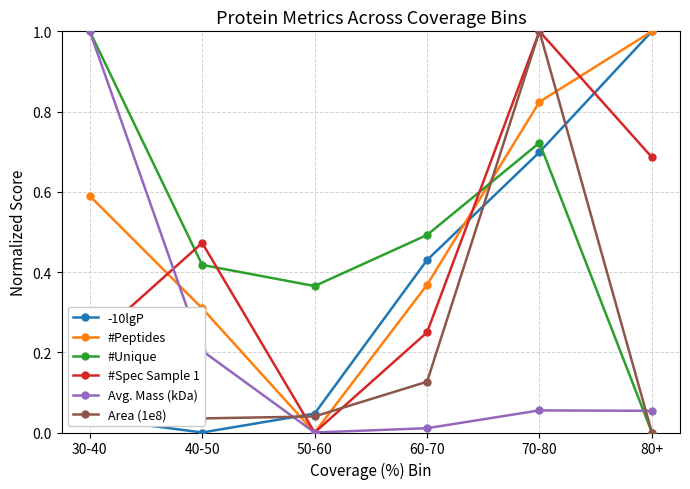

Between which two adjacent categories do #Peptides and #Unique first intersect?

60-70 and 70-80